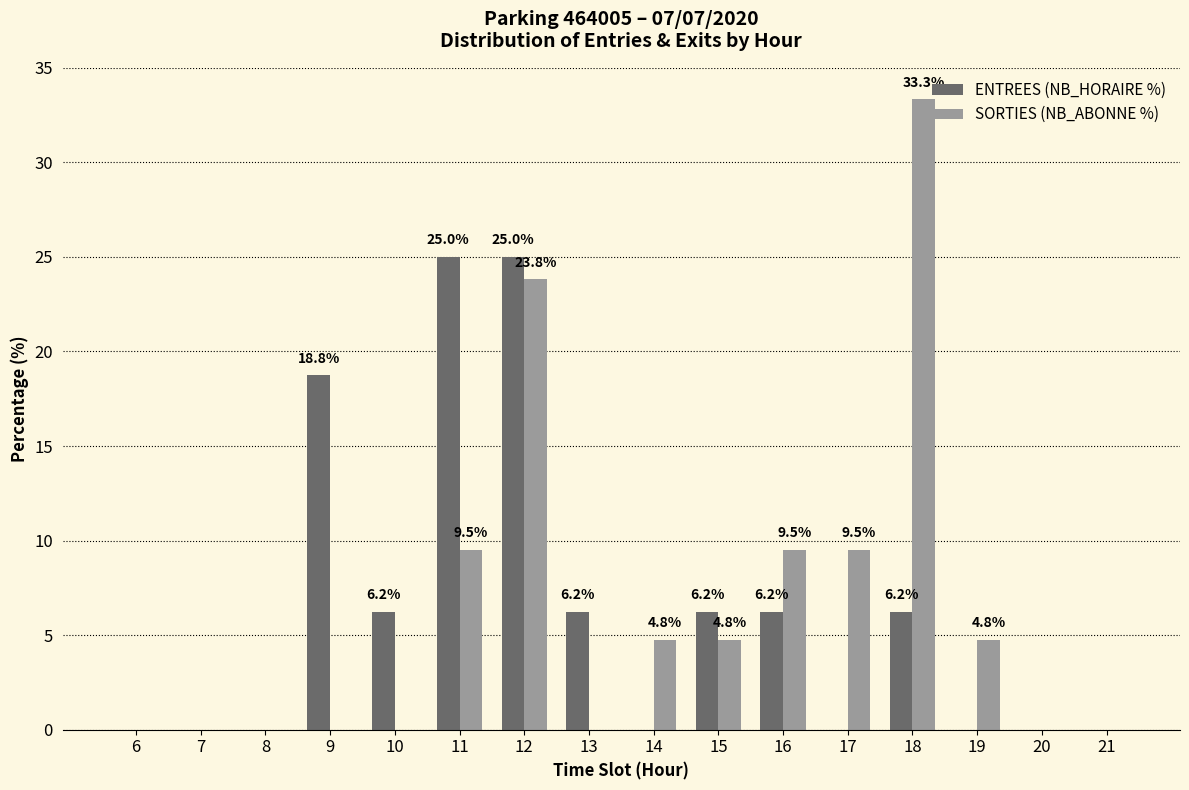

How many data points does each series have?

16